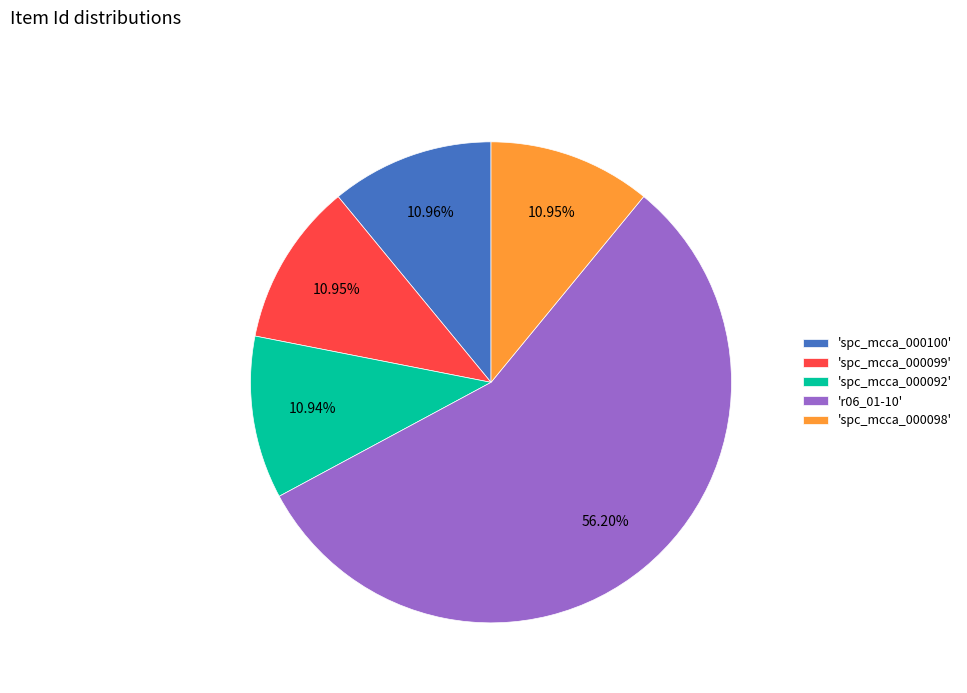

Which has a higher value, 'r06_01-10' or 'spc_mcca_000100'?

'r06_01-10'